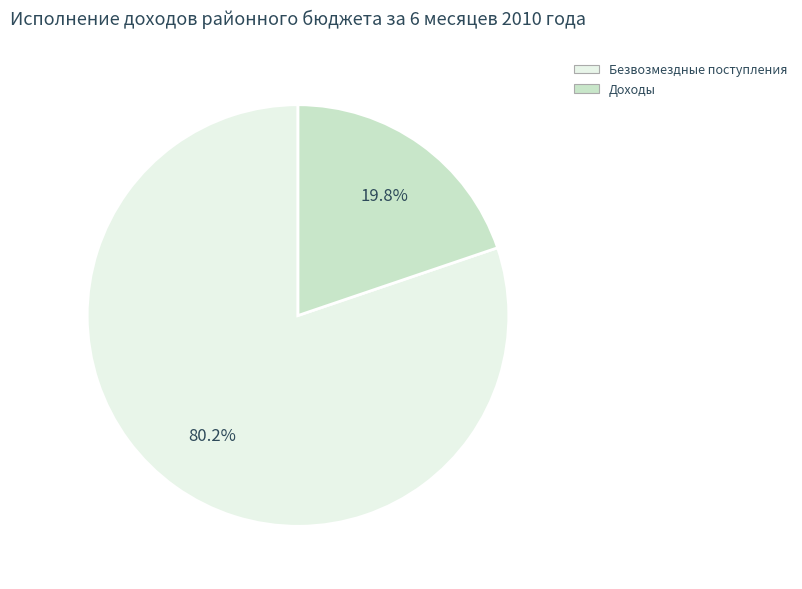

What is the smallest slice in the pie chart?

Доходы